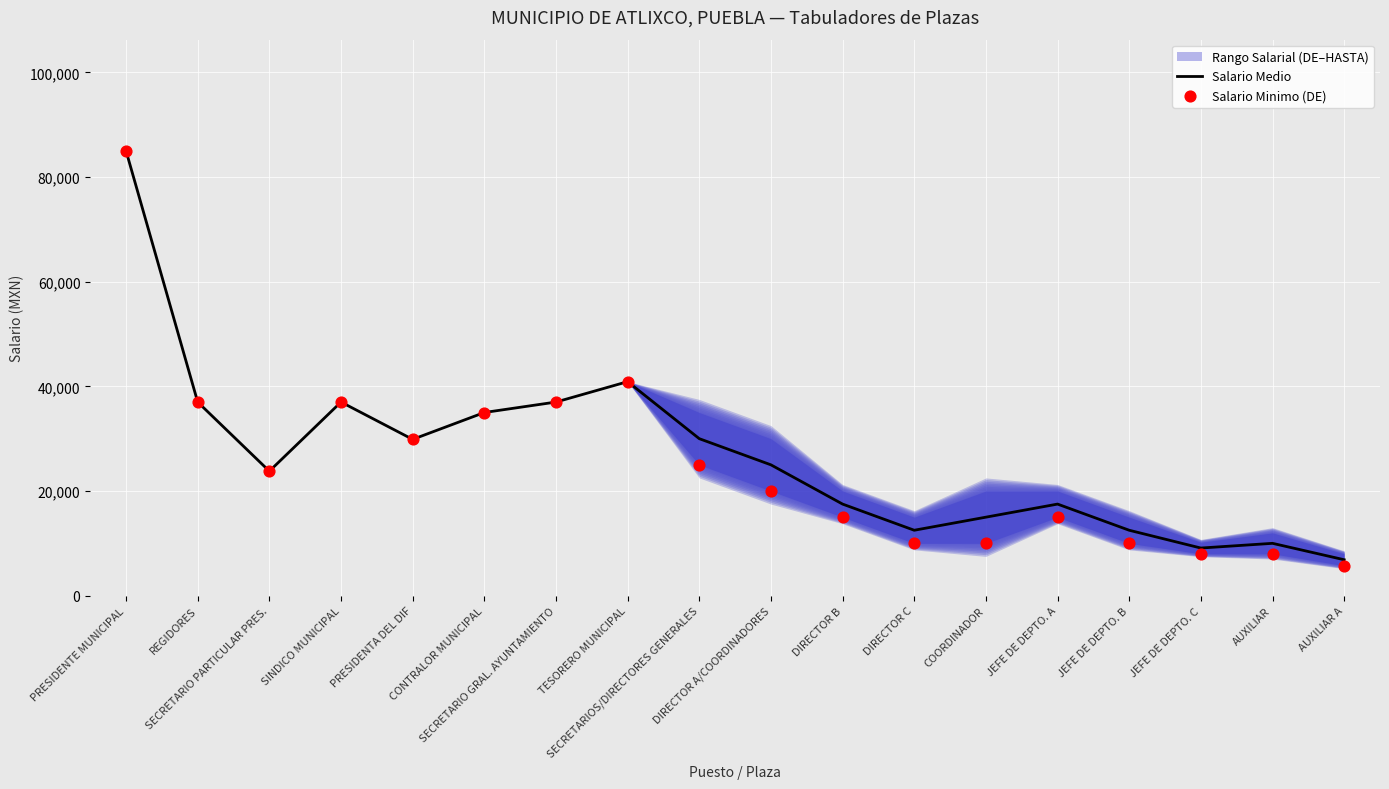

What is the total value across all series at AUXILIAR?

18000.0